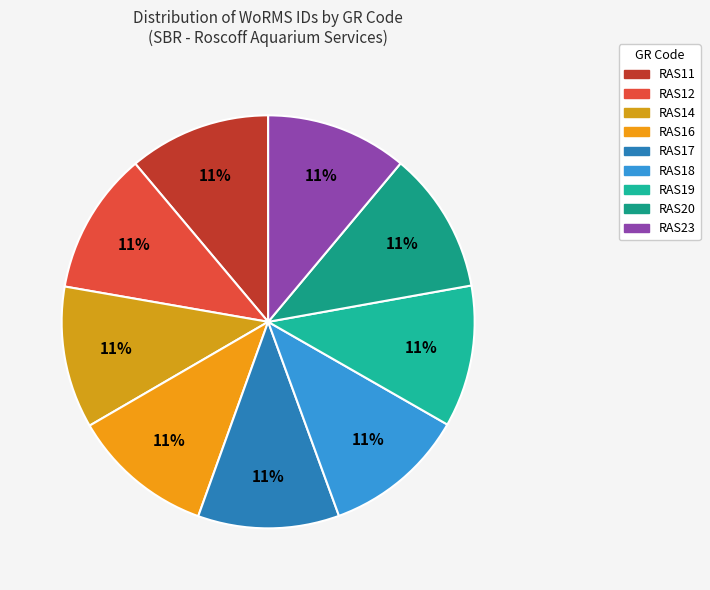

Count the number of slices in the pie.

9